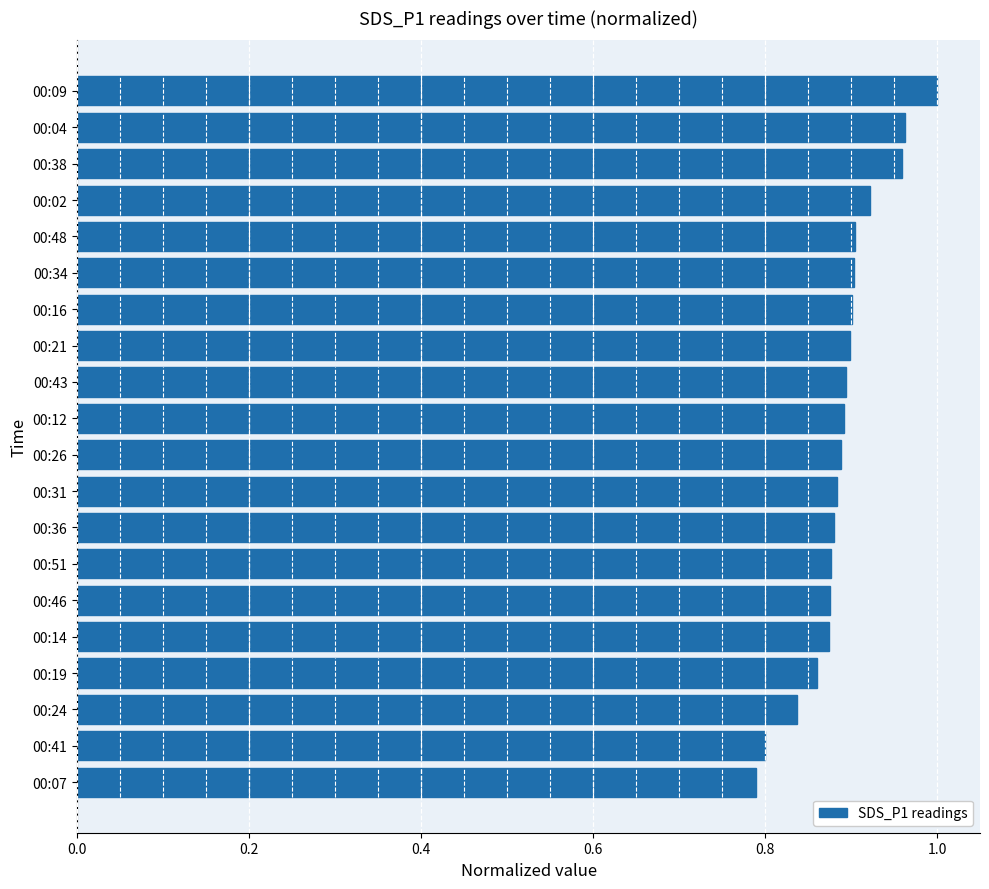

What is the sum of all values?

17.8